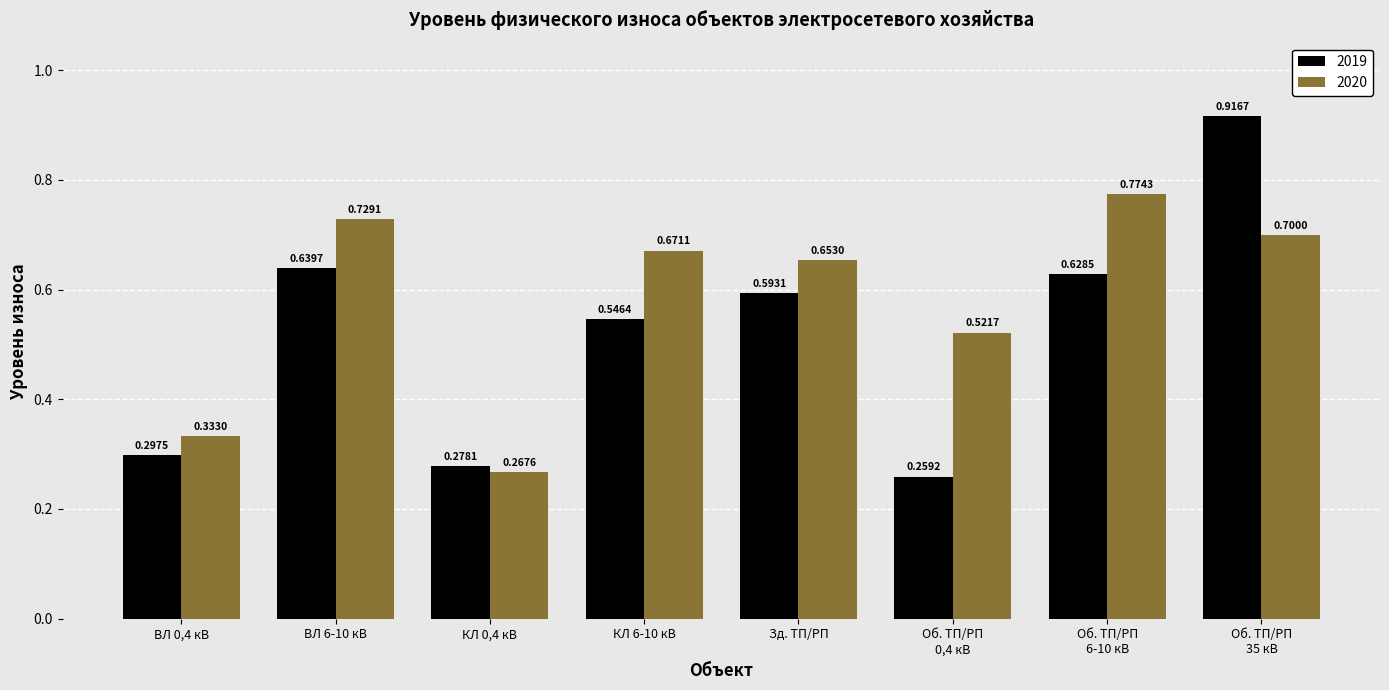

Which series has the widest spread of values?

2019